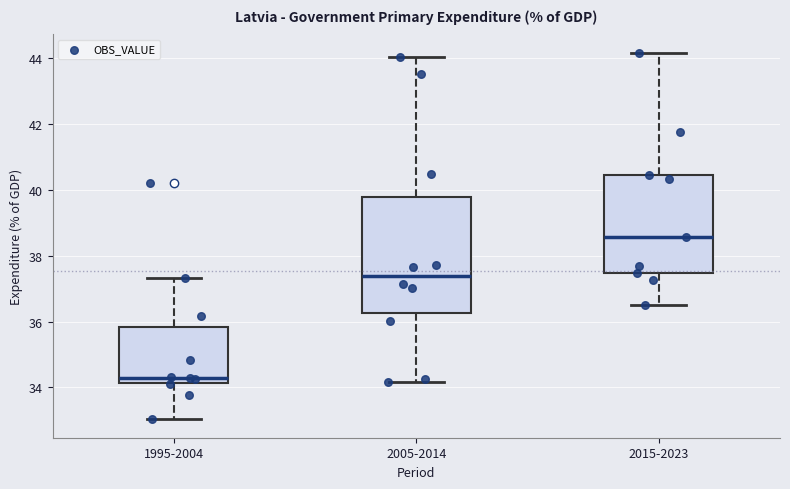

Which box is the tallest, from its lower edge to its upper edge?

2005-2014